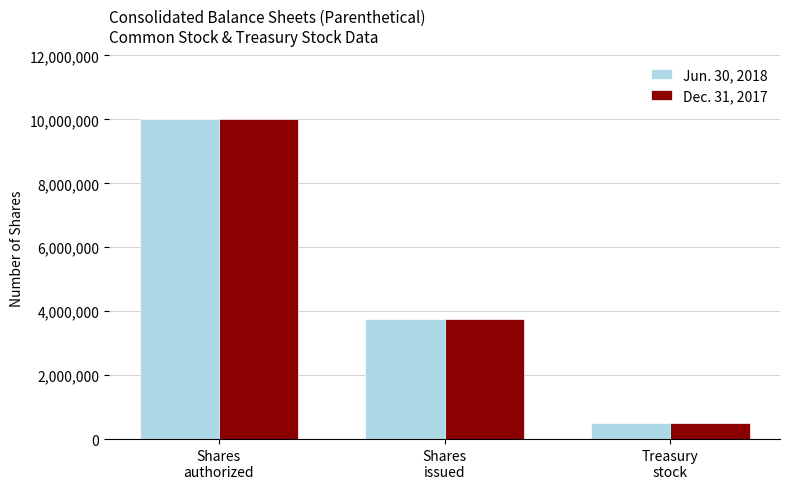

At how many categories does at least one series exceed 581967?

2